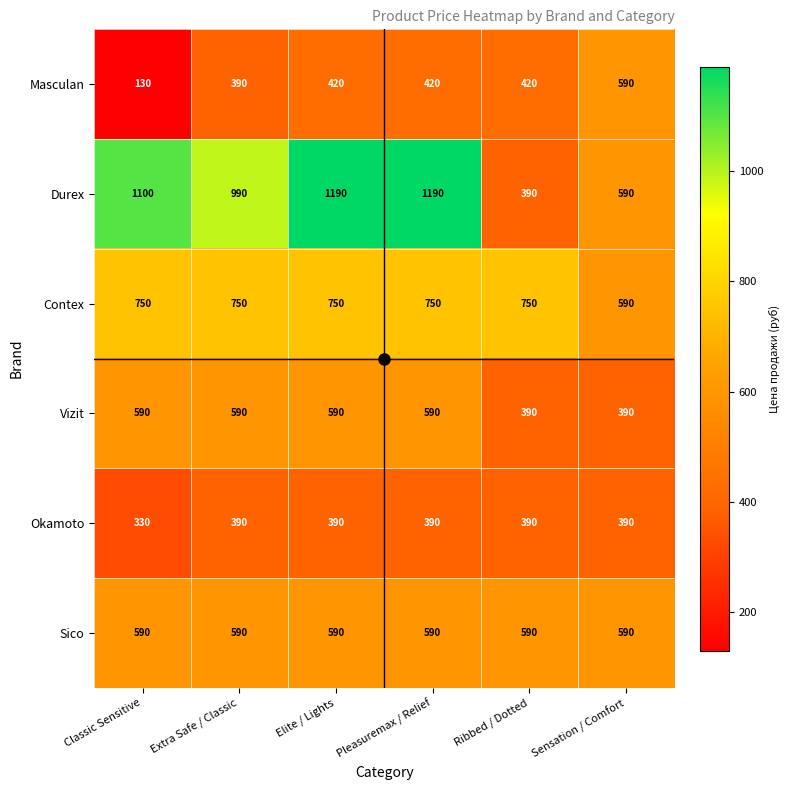

Is it true that Contex equals 1141 at Classic Sensitive?

False